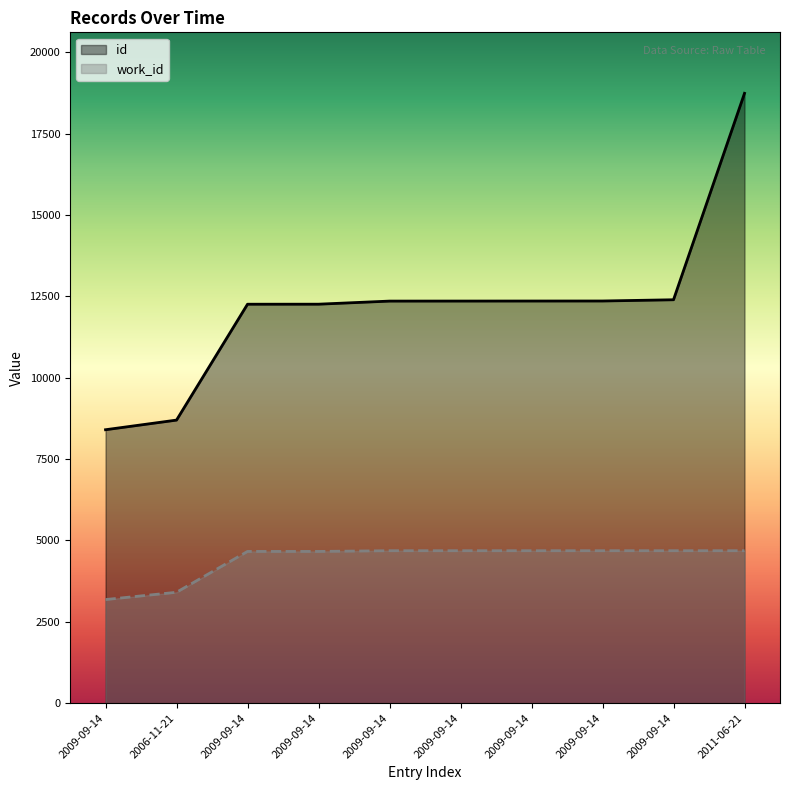

Does the chart display data point markers on the line(s)?

No